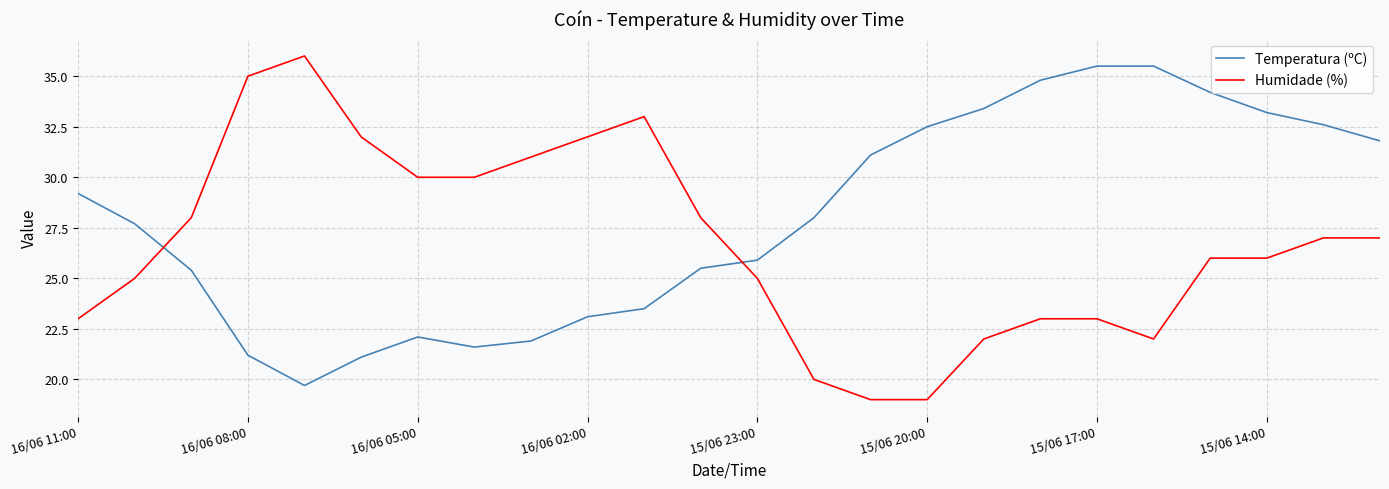

What is the minimum value shown in the chart?

19.0